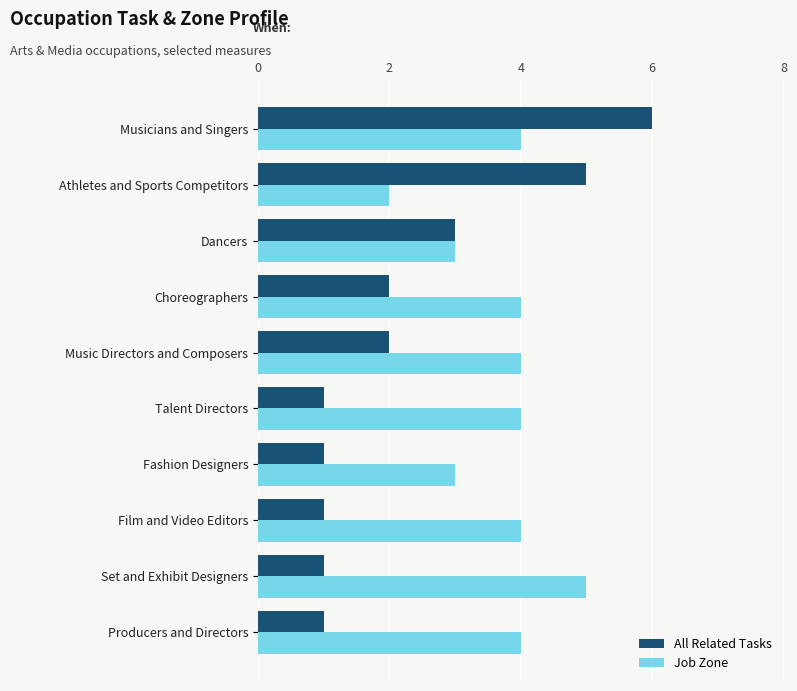

What is the difference between the maximum and minimum values in the Job Zone series?

3